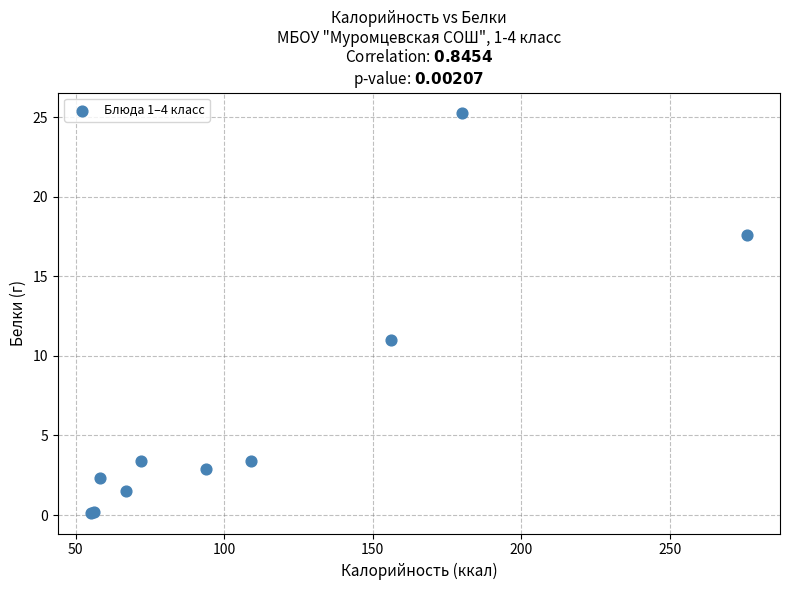

What Y value in the scatter plot is closest to 12?

11.0